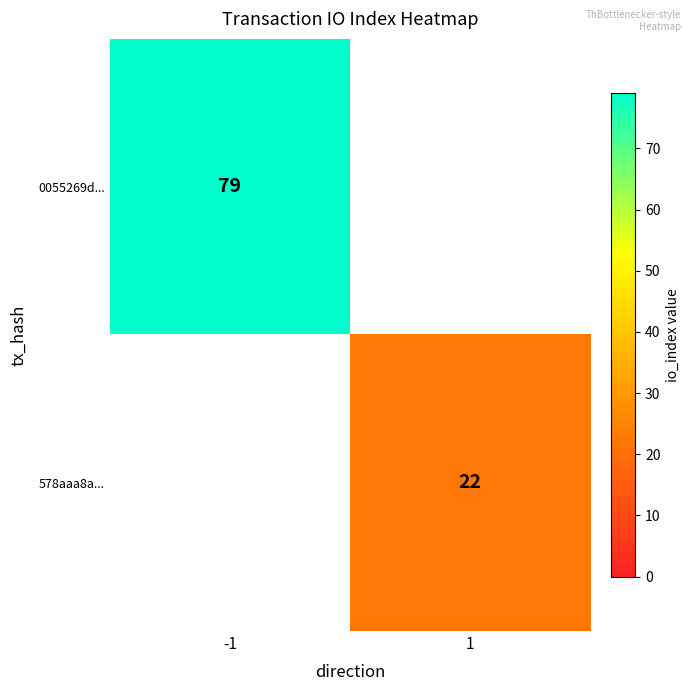

Is the value of 578aaa8a... at 1 greater than the value of 0055269d... at -1?

No